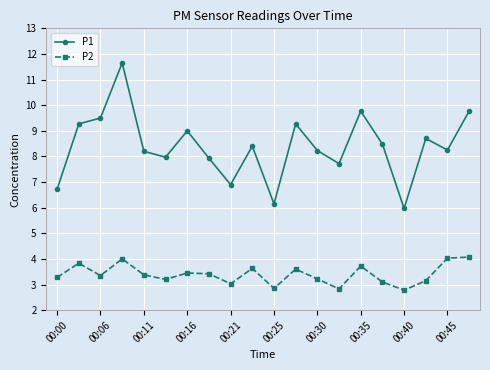

What is the value of the P1 point at the 12th from the left?

9.3